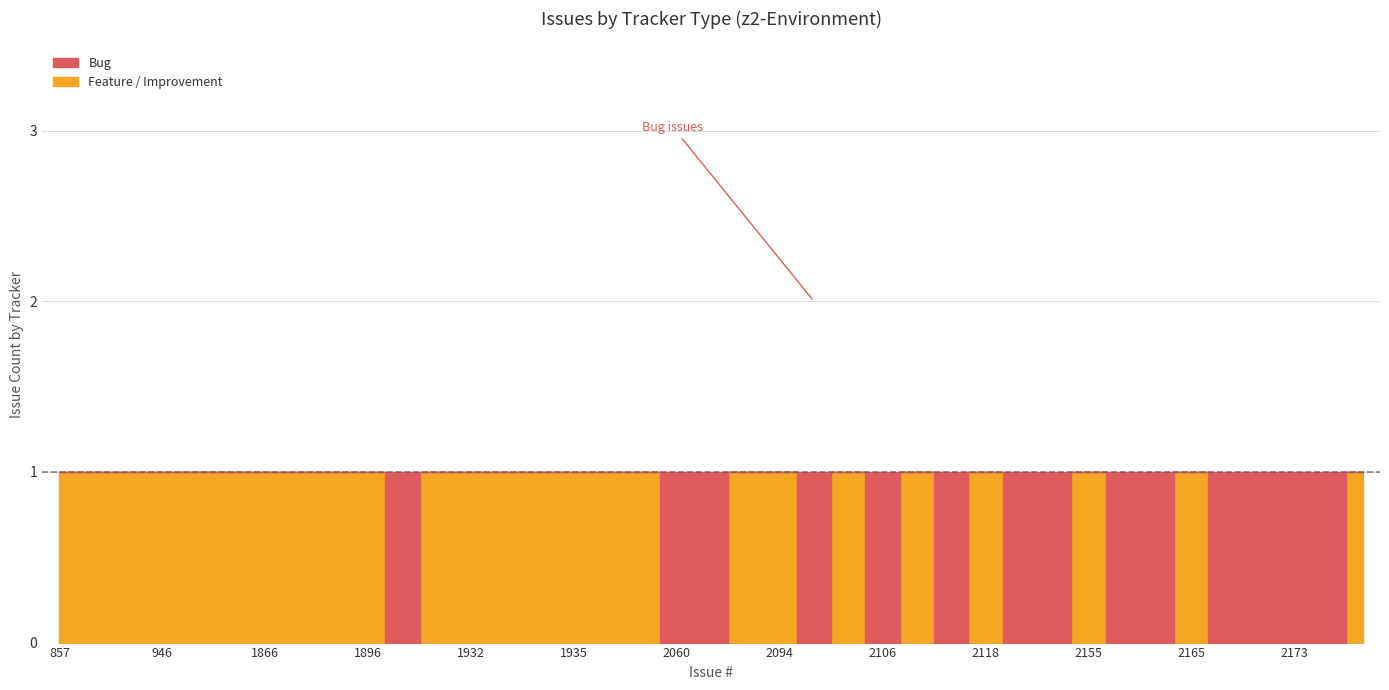

At which category is the sum across all series the highest?

1061